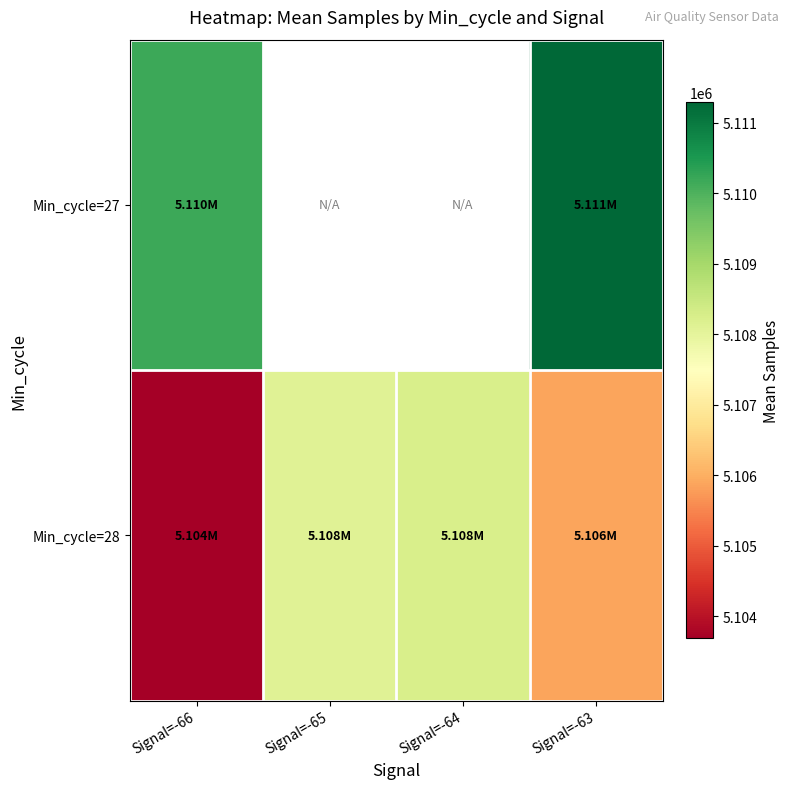

The value of Min_cycle=27 at Signal=-66 is 3352902.3. True or false?

False